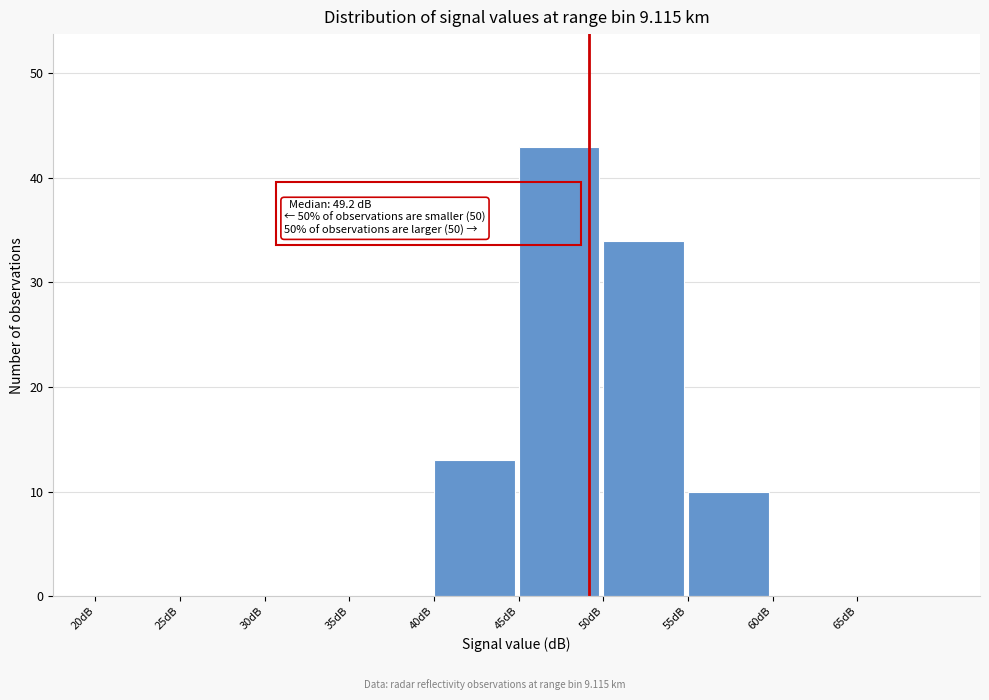

Over which range of the x-axis is the bar tallest?

45 to 50